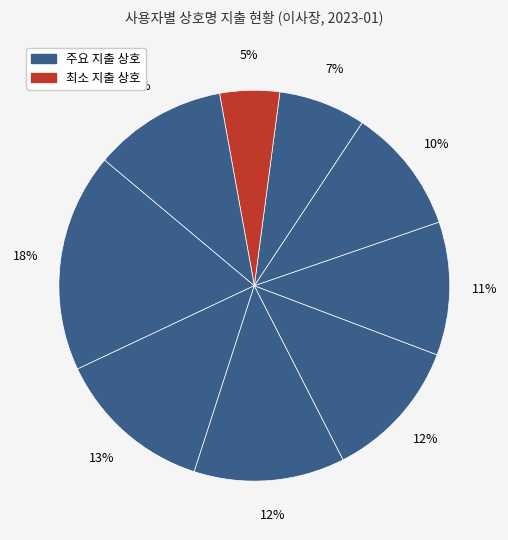

Is there any slice that represents more than half of the pie?

No